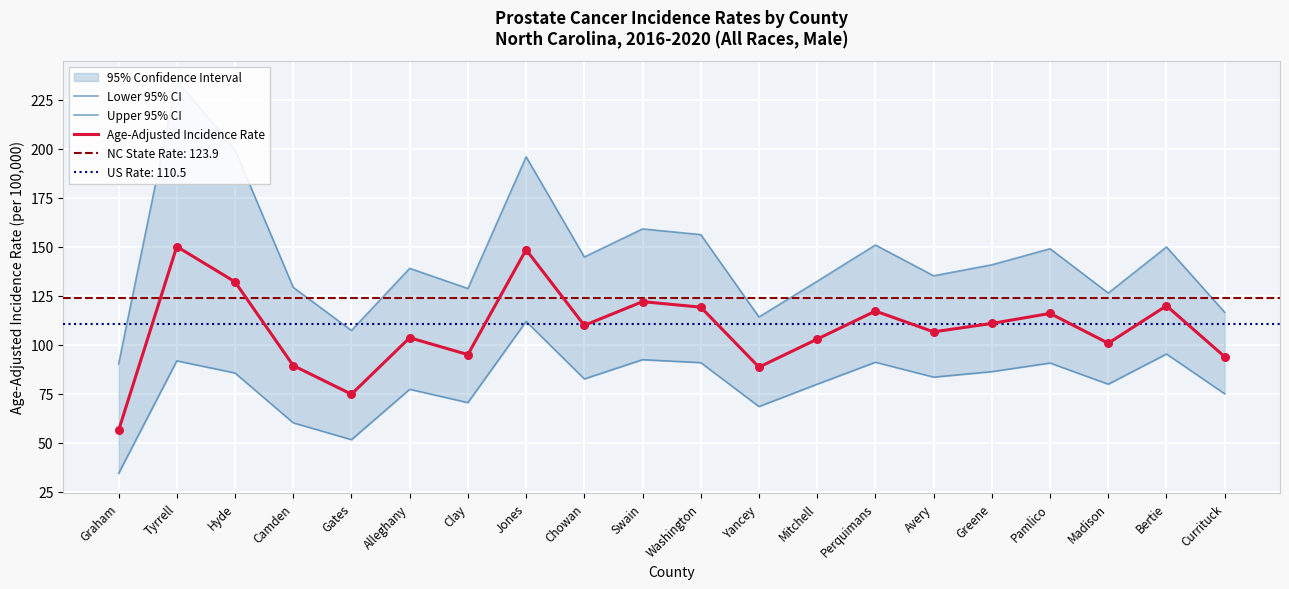

At which category is the sum across all series the highest?

Tyrrell